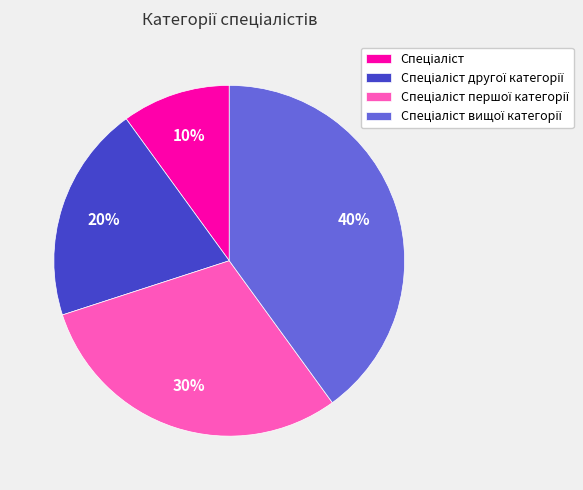

To the nearest percent, what is the difference between the largest and smallest slice percentages?

30%